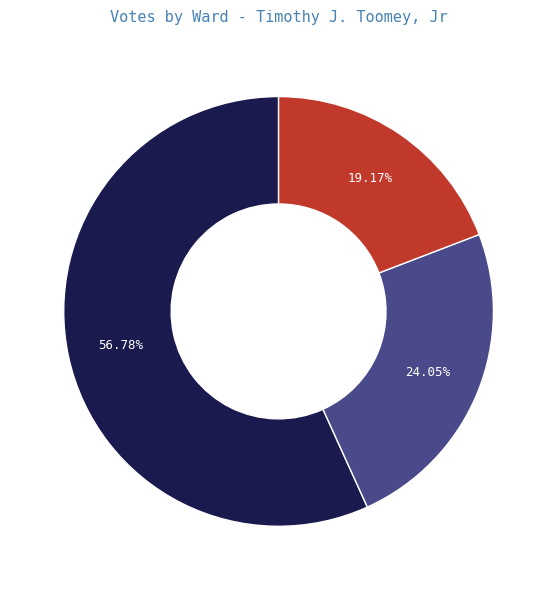

Does any single category account for the majority?

Yes